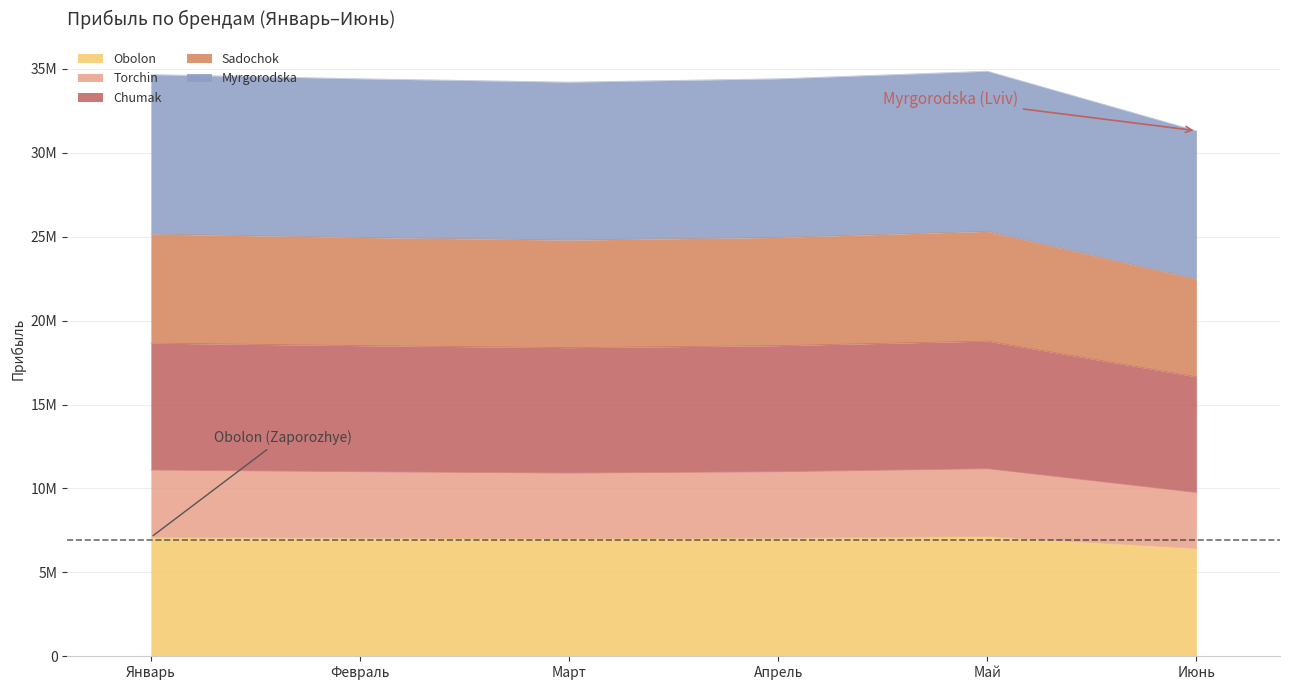

Does the chart have visible grid lines?

Yes